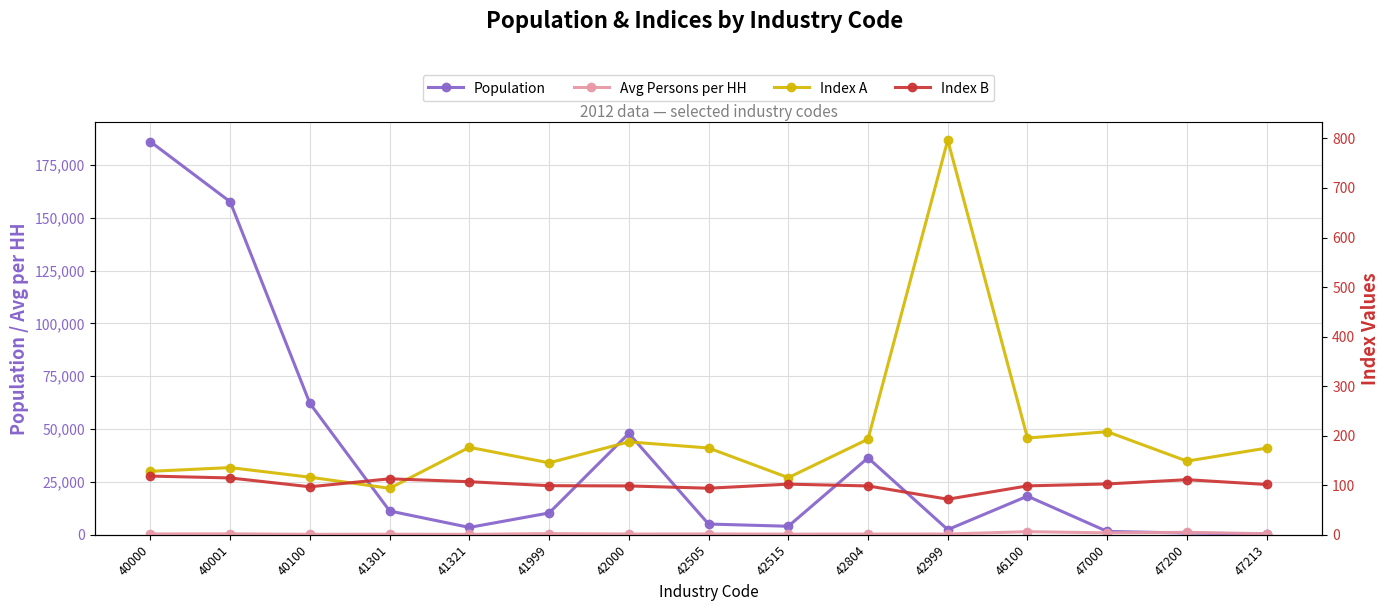

Count the number of categories in the chart.

15